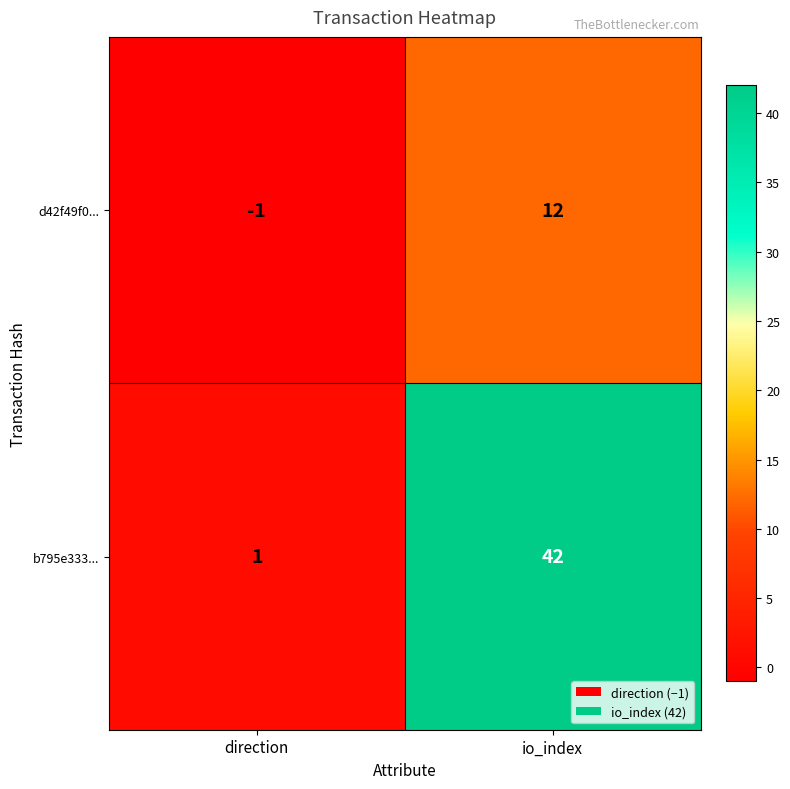

What is the average value of the d42f49f0... series?

6